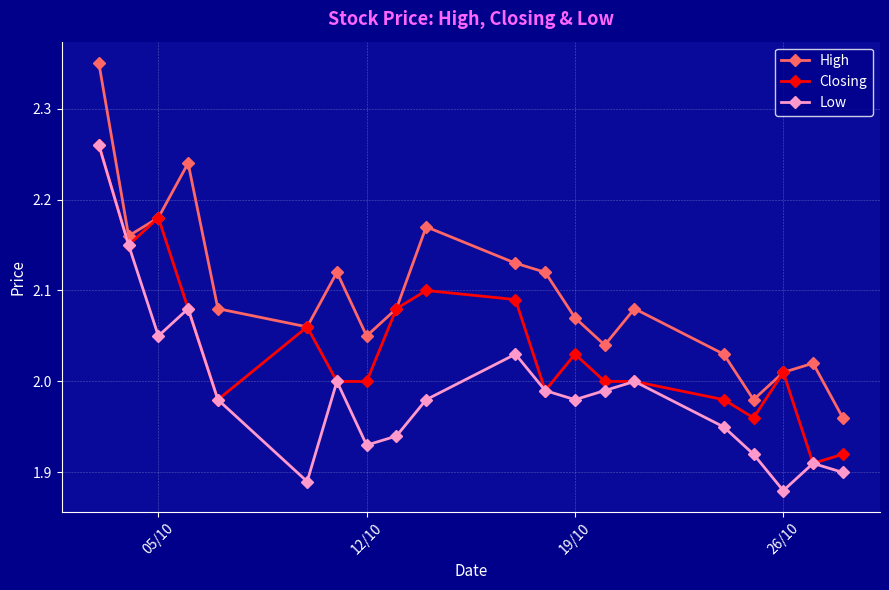

Which series has the largest total across all categories?

High